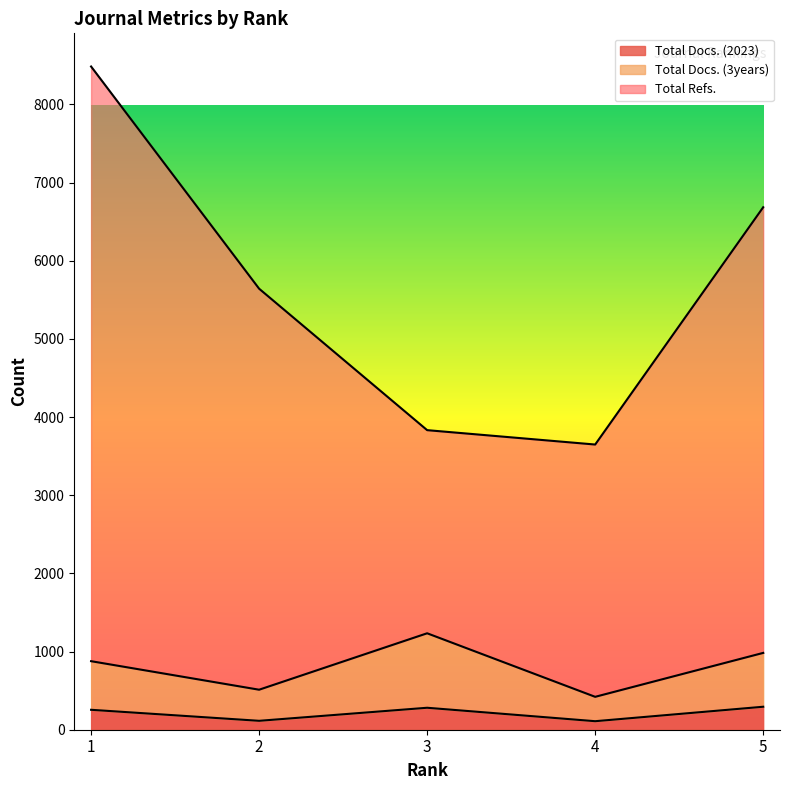

At 3, list the series in order from largest to smallest.

Total Refs., Total Docs. (3years), Total Docs. (2023)